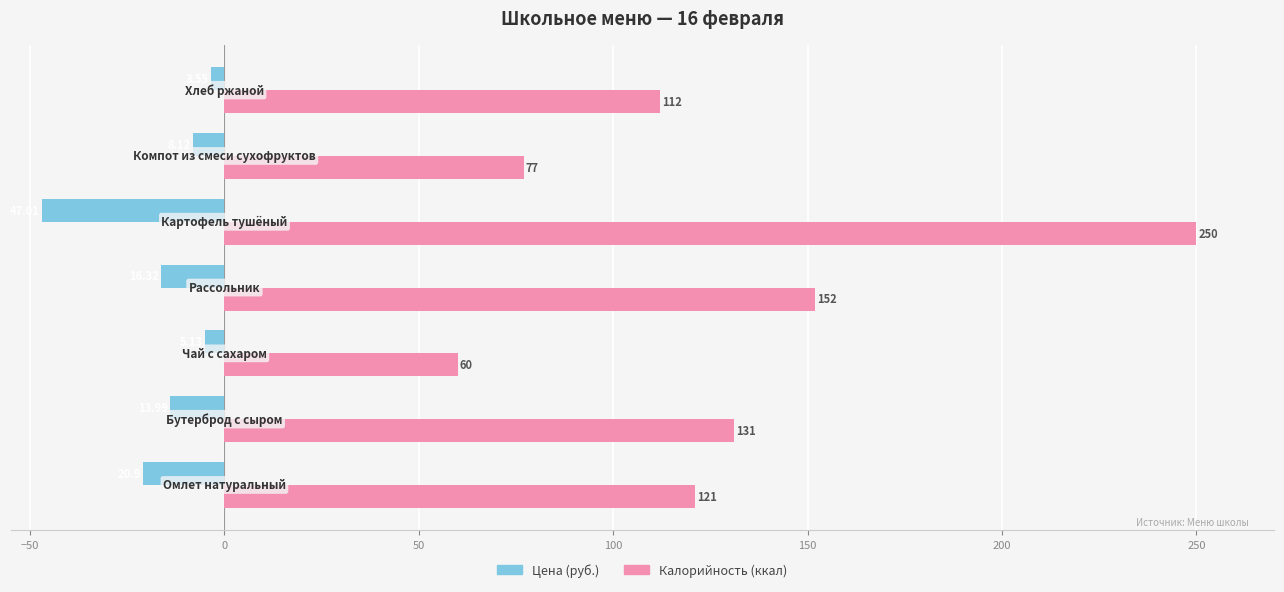

Rank the series by their average value, from lowest to highest.

Цена (руб.), Калорийность (ккал)